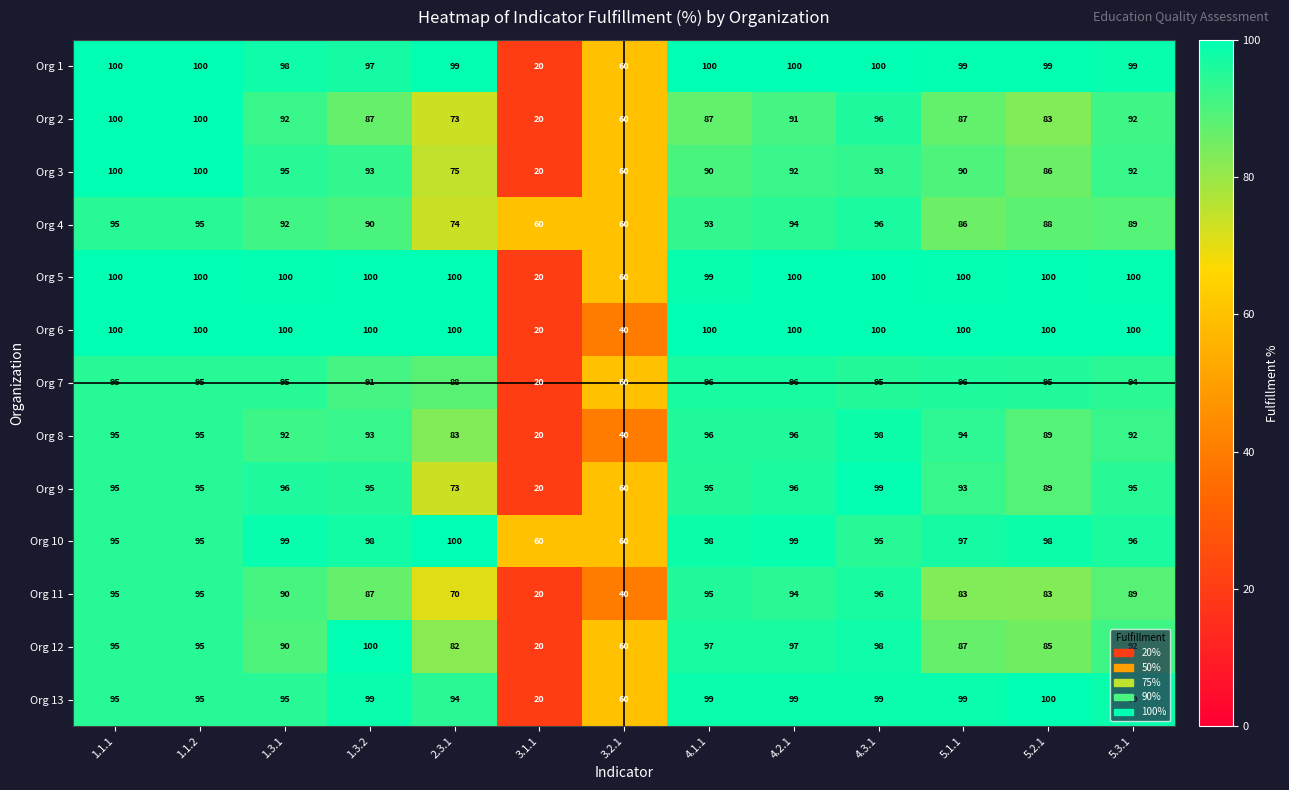

At which label does Org 10 reach its peak?

2.3.1